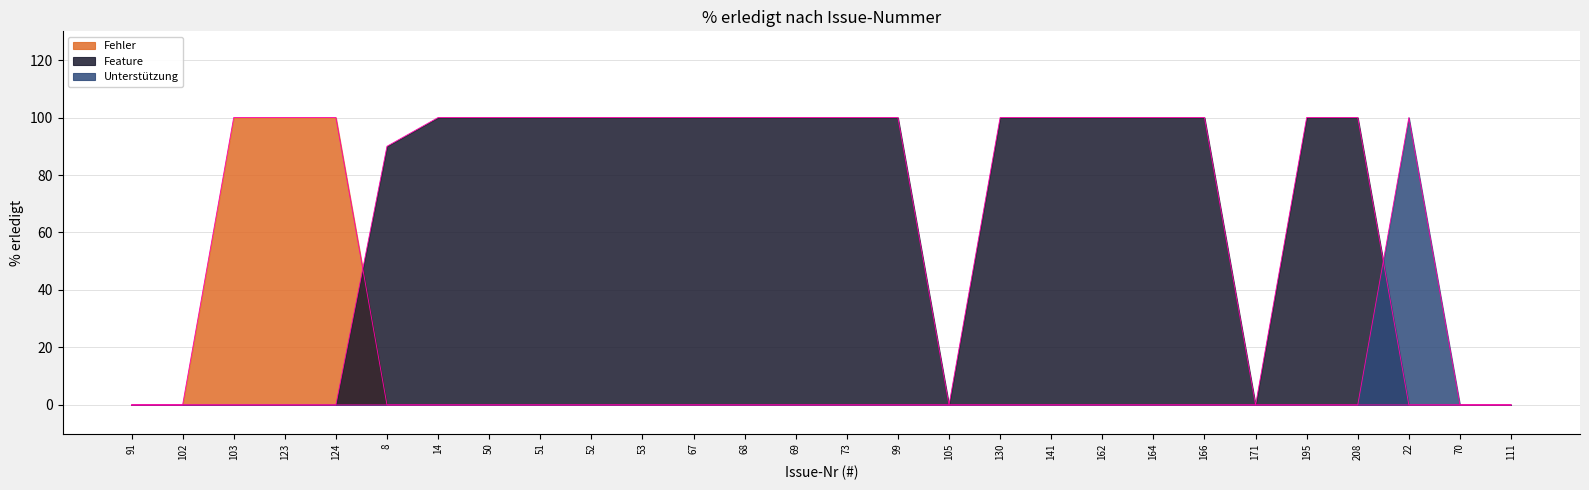

What is the difference between the Feature values at 70 and 99?

100